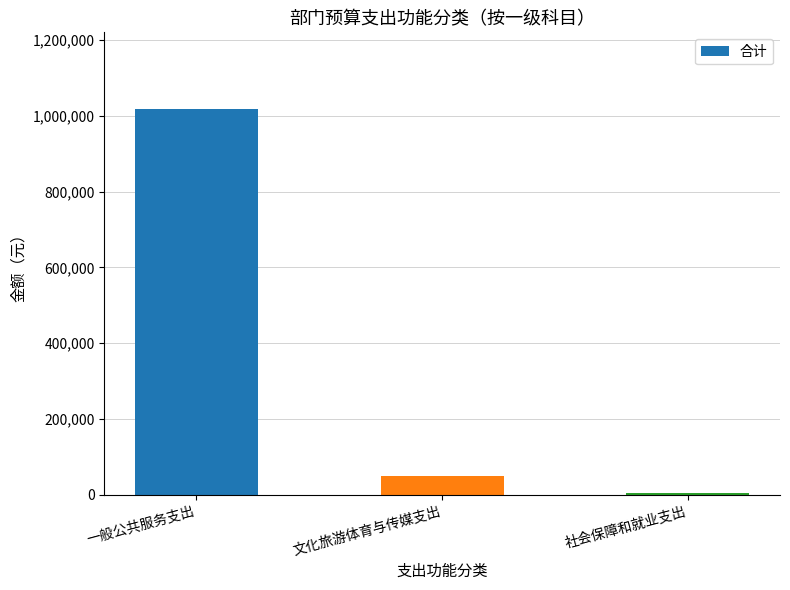

Where does the data first go above 50000?

一般公共服务支出